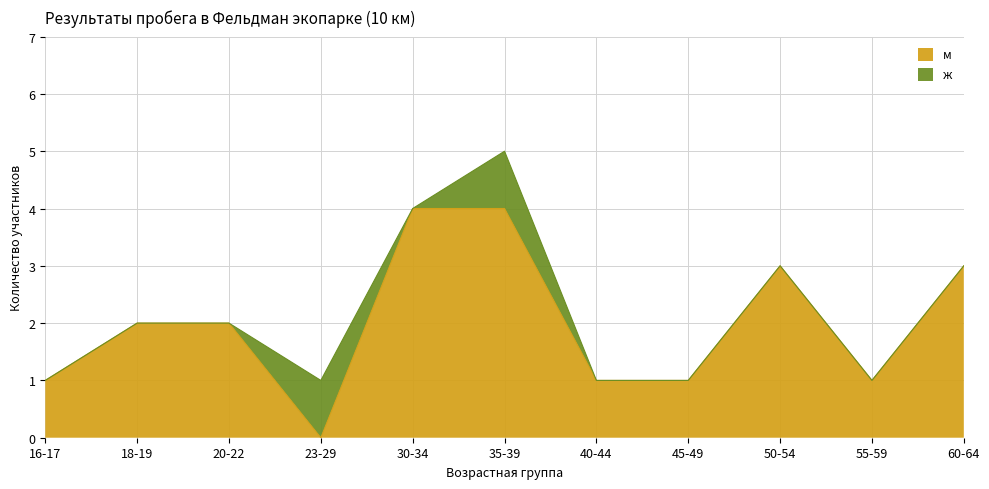

Reading right to left, list all the values displayed in this chart.

3	1	3	1	1	4	4	0	2	2	1